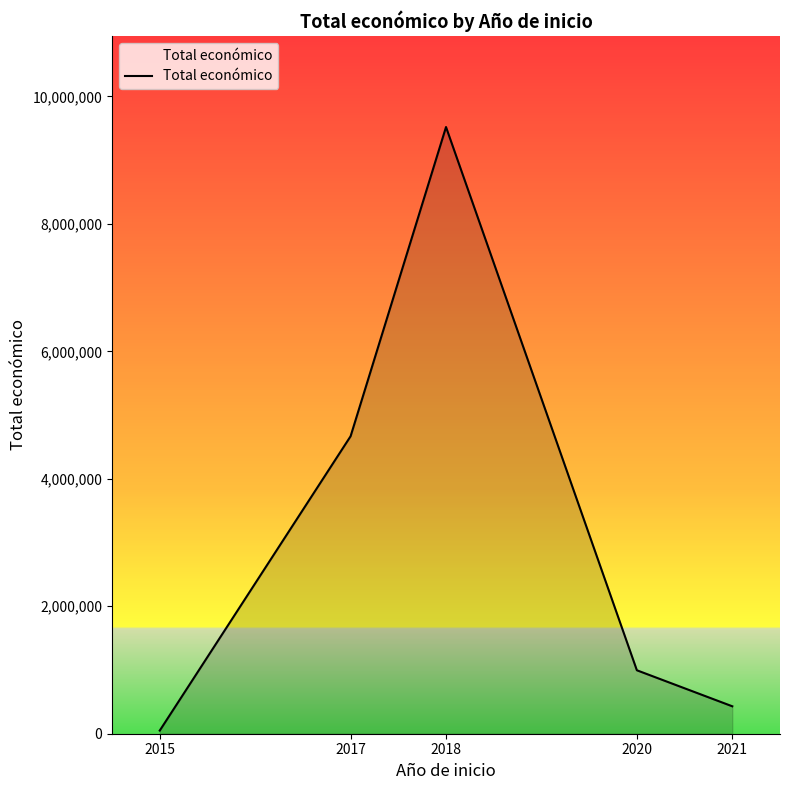

The value at 2018 is 9518776. True or false?

True